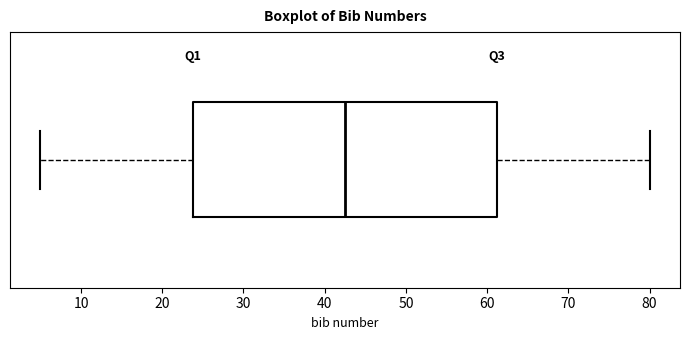

Where does the left whisker of the box end on the x-axis? The values are not printed on the chart, so give them approximately, as read against the axis.

5